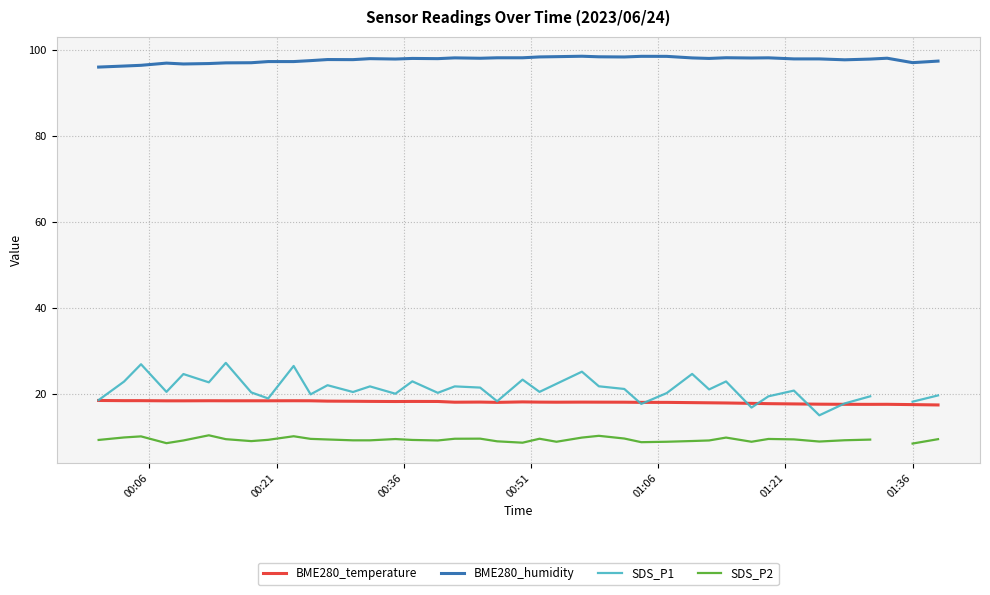

What is the lowest value of the BME280_temperature series?

17.4